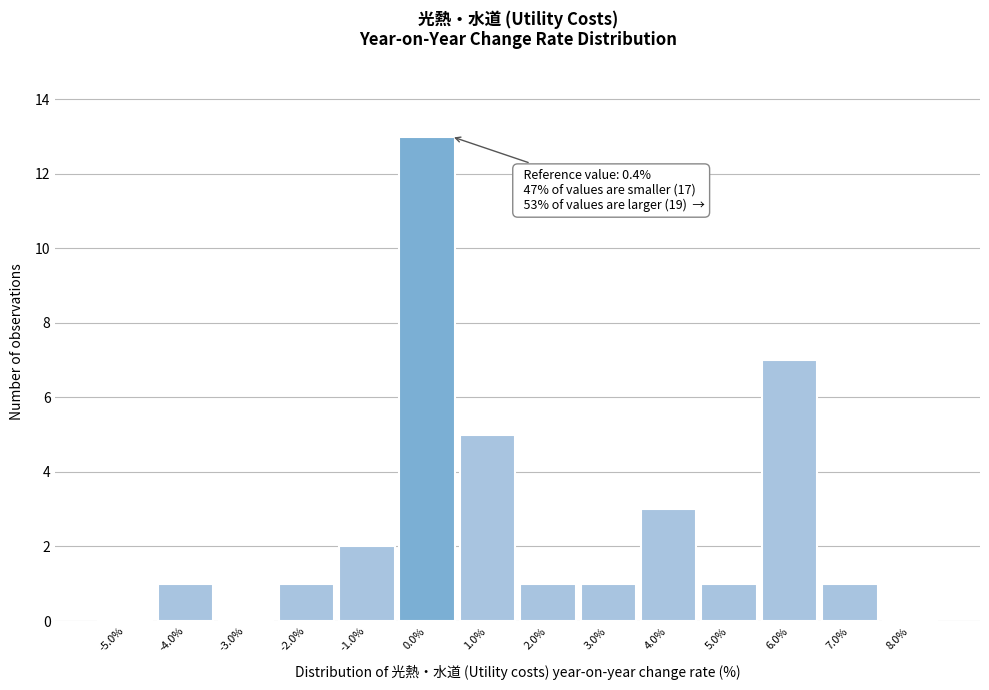

Which range on the x-axis has the tallest bar?

-0.5 to 0.5